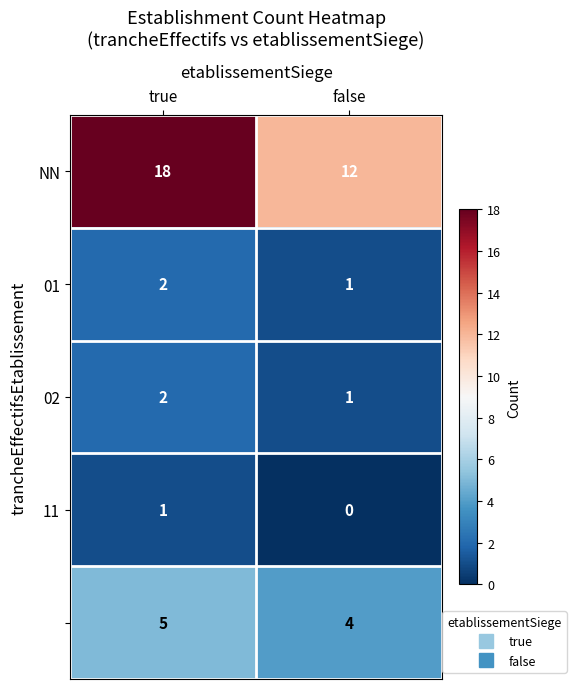

What is the spread (max minus min) of values at false?

12